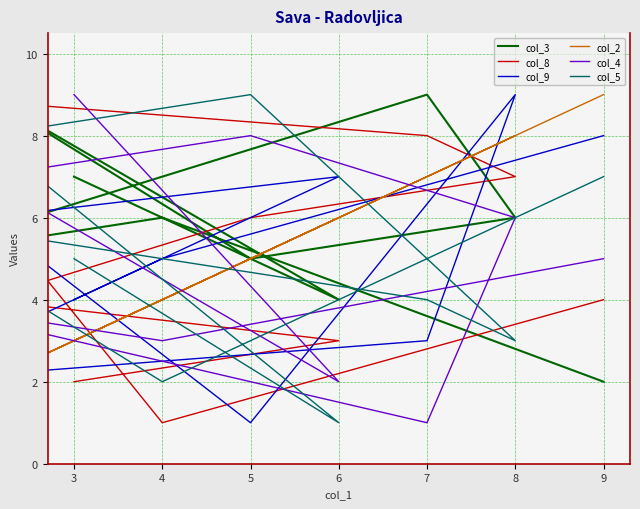

Is it true that col_4 equals 3 at 4?

True